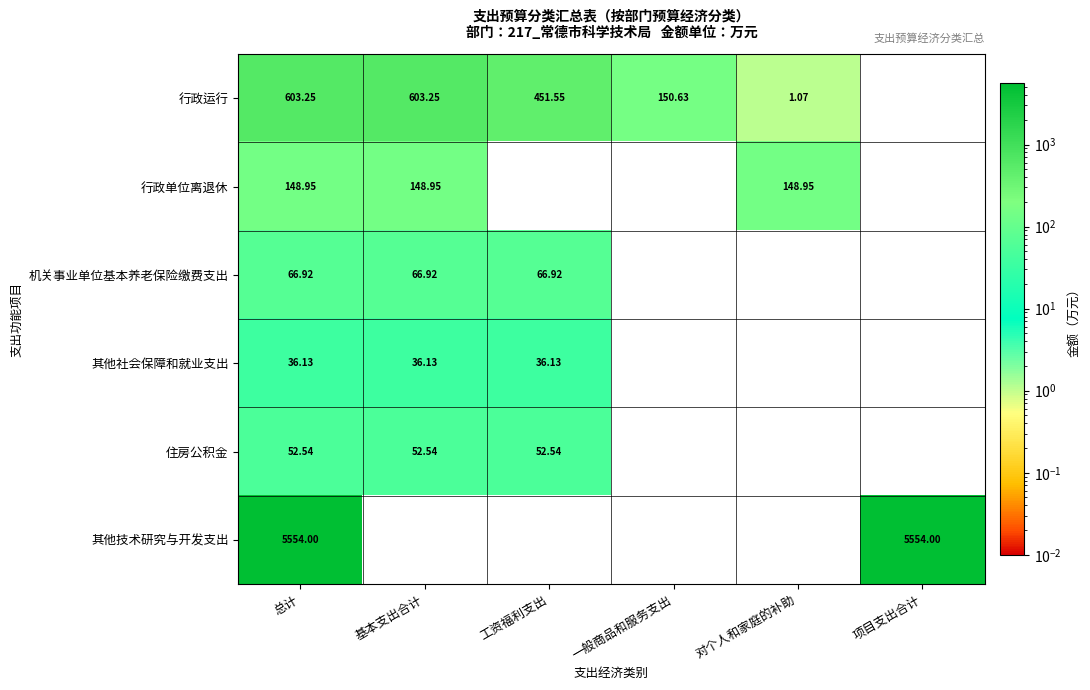

Is the value of 住房公积金 at 基本支出合计 greater than the value of 机关事业单位基本养老保险缴费支出 at 工资福利支出?

No